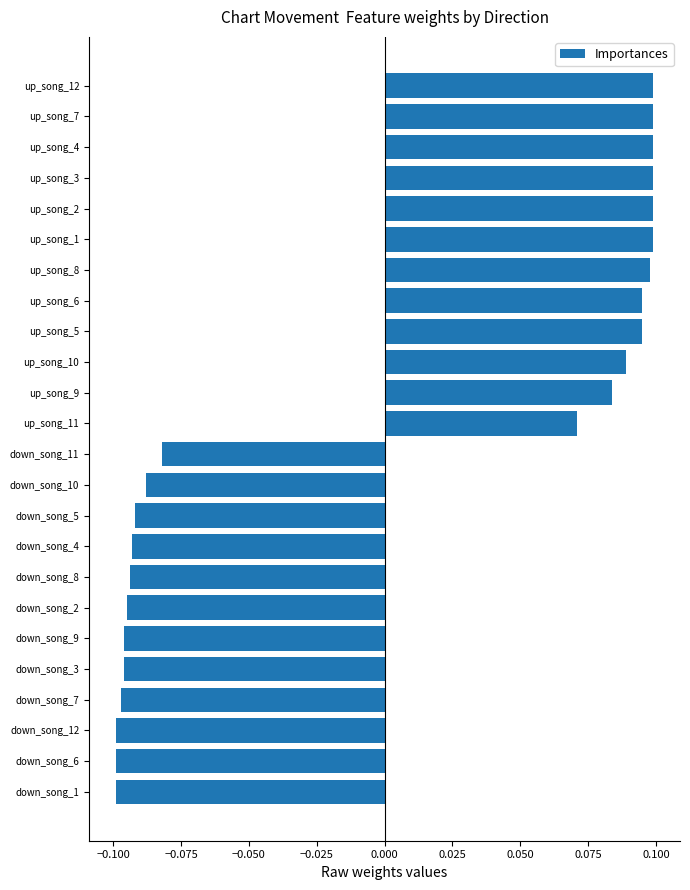

Count the values in the range 0 to 1.

12